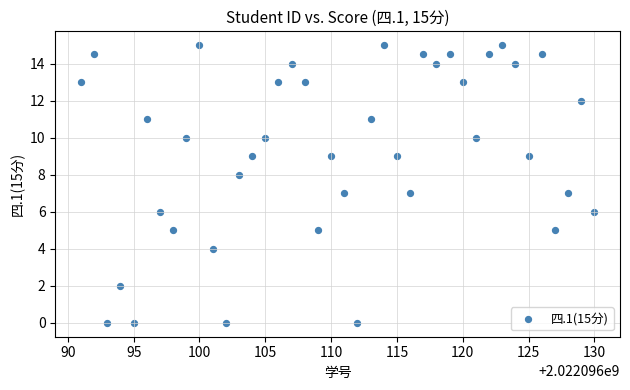

What is the range of Y values (max minus min)?

15.0